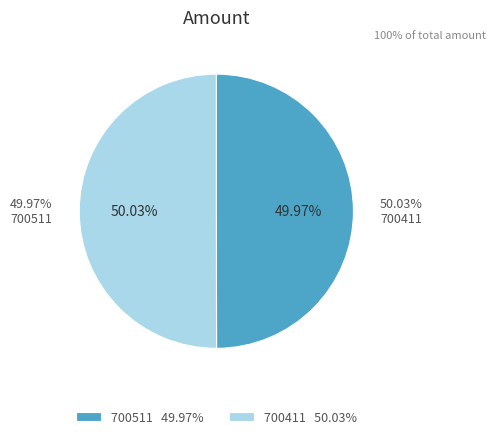

Which slice represents more than half of the pie?

700411